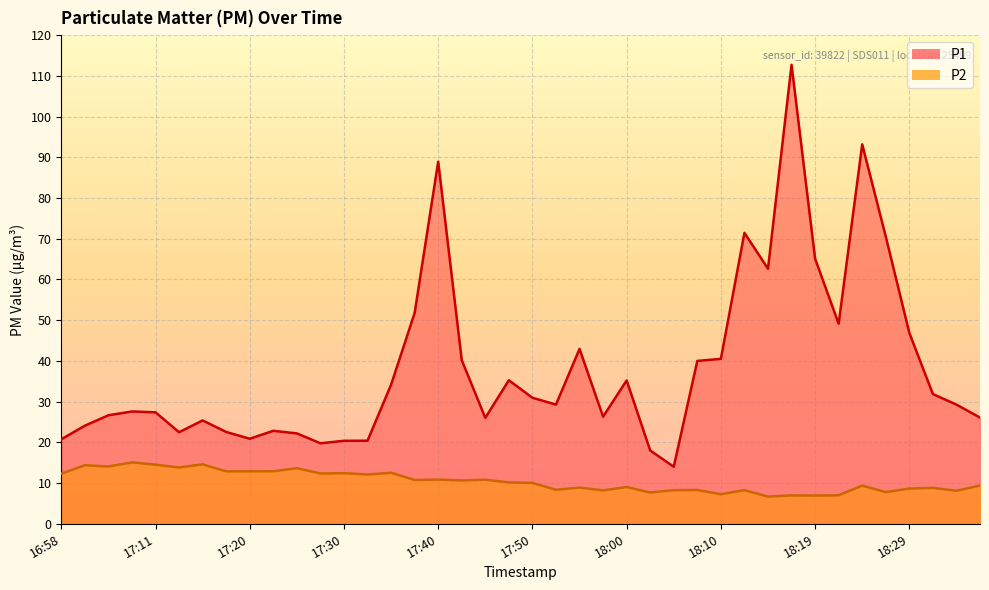

True or false: P2 and P1 cross at least once.

False